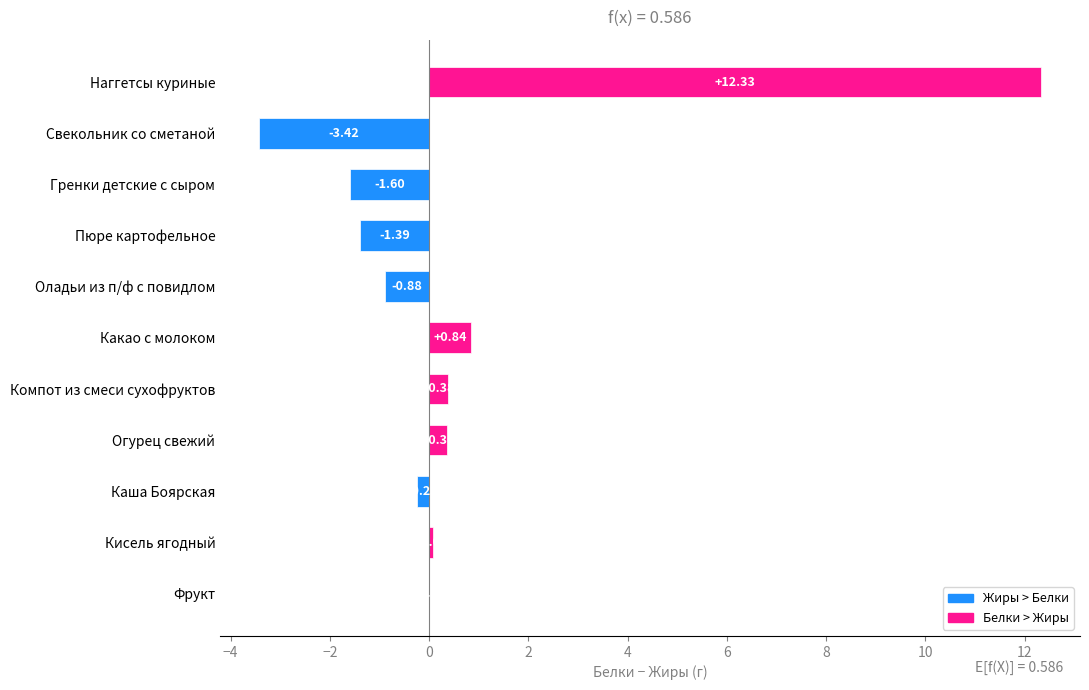

What is the sum of the values at Пюре картофельное and Оладьи из п/ф с повидлом?

-2.3